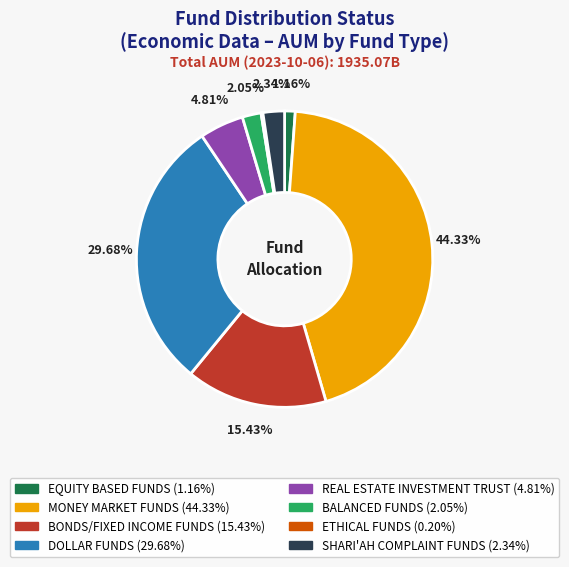

To the nearest percent, what is the difference between the largest and smallest slice percentages?

44%